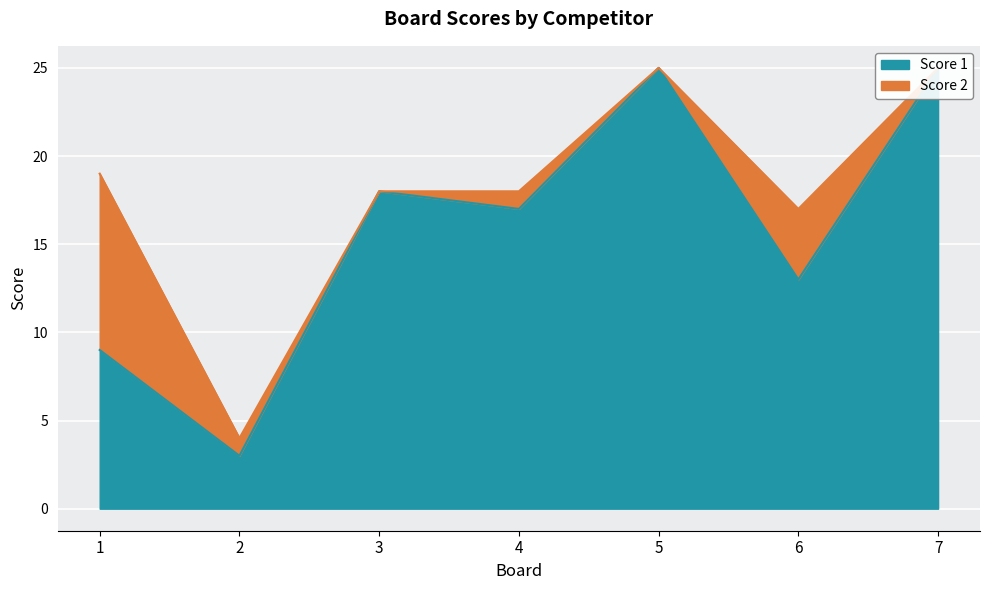

At which category does the data reach its first local peak?

3